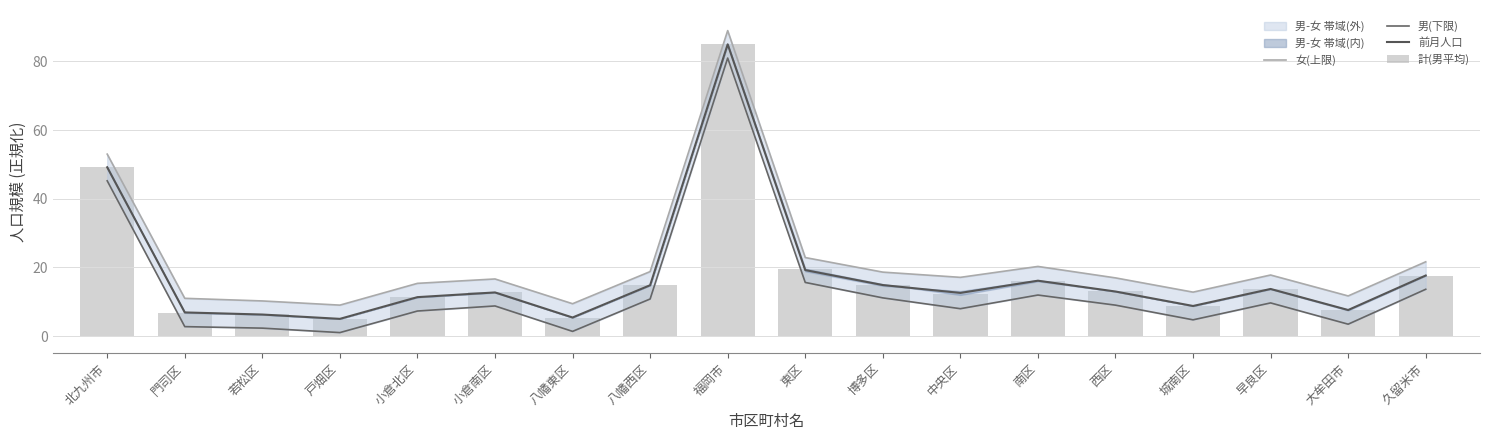

What is the value of the 計(男平均) bar at the 15th from the left?

8.7